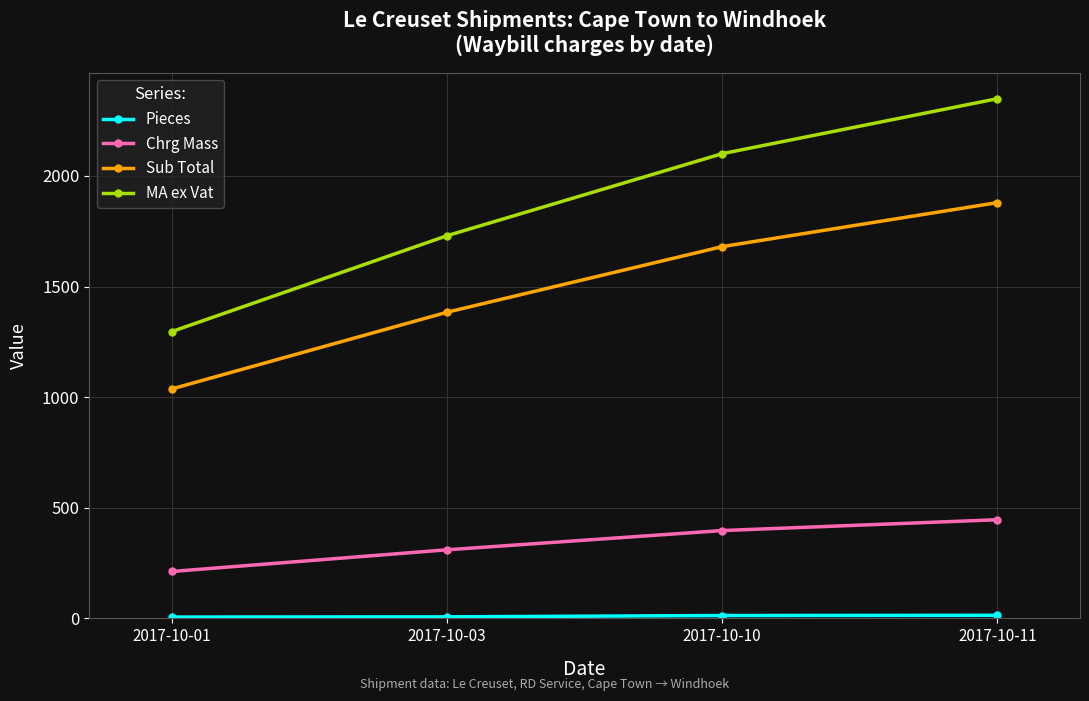

At how many categories does at least one series exceed 862?

4